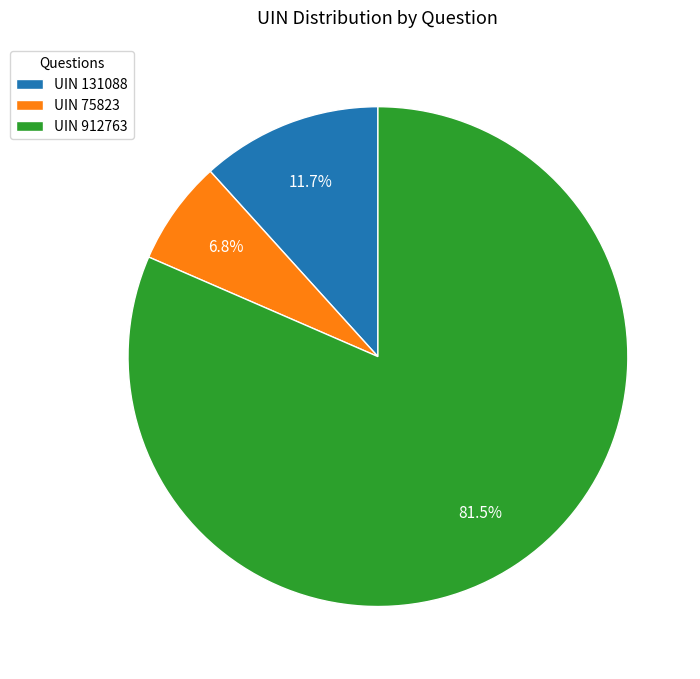

Is the sum of UIN 912763 and UIN 131088 greater than half?

Yes